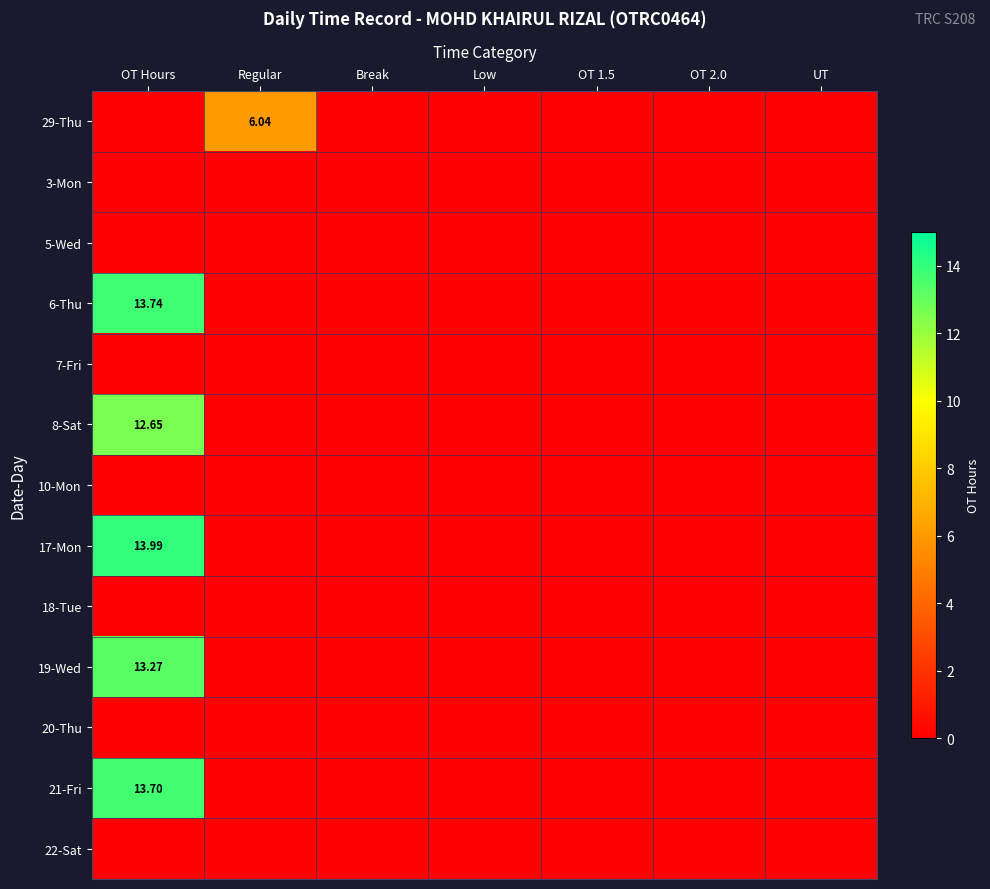

Which series changed the most between OT 2.0 and UT?

29-Thu